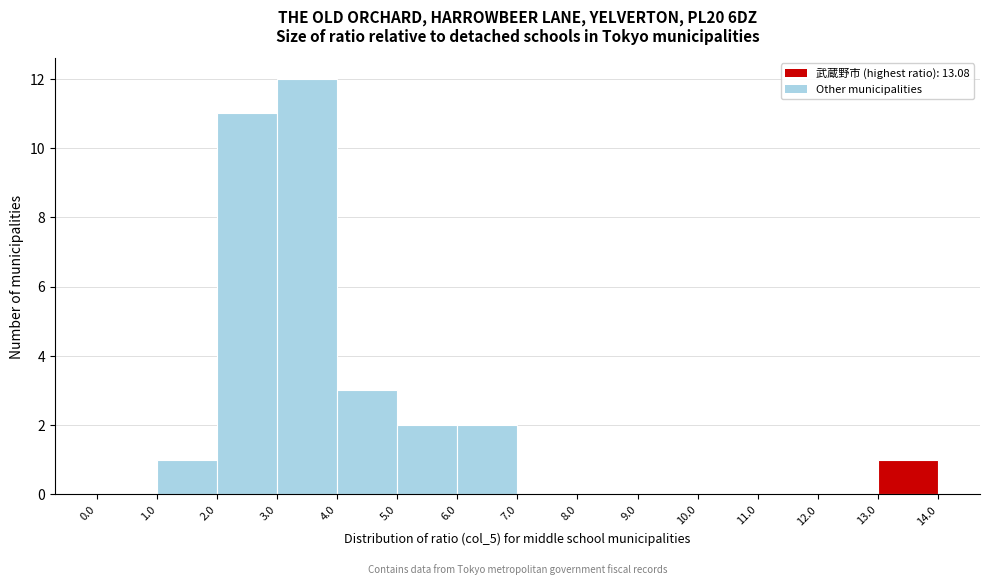

What is the height of the bar covering 13.0 to 14.0 on the x-axis? The values are not printed on the chart, so give them approximately, as read against the axis.

1